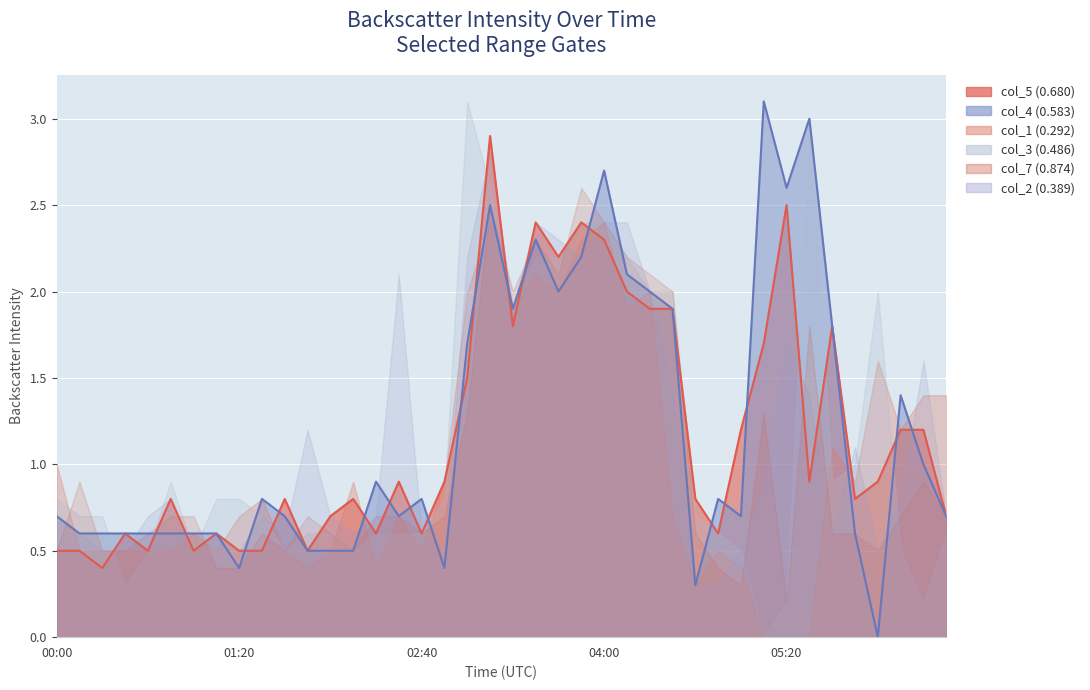

Reading left to right, extract all data points from this chart.

col_5 (0.680): 2011/08/18 00:00=0.5	2011/08/18 00:10=0.5	2011/08/18 00:20=0.4	2011/08/18 00:30=0.6	2011/08/18 00:40=0.5	2011/08/18 00:50=0.8	2011/08/18 01:00=0.5	2011/08/18 01:10=0.6	2011/08/18 01:20=0.5	2011/08/18 01:30=0.5	2011/08/18 01:40=0.8	2011/08/18 01:50=0.5	2011/08/18 02:00=0.7	2011/08/18 02:10=0.8	2011/08/18 02:20=0.6	2011/08/18 02:30=0.9	2011/08/18 02:40=0.6	2011/08/18 02:50=0.9	2011/08/18 03:00=1.5	2011/08/18 03:10=2.9	2011/08/18 03:20=1.8	2011/08/18 03:30=2.4	2011/08/18 03:40=2.2	2011/08/18 03:50=2.4	2011/08/18 04:00=2.3	2011/08/18 04:10=2.0	2011/08/18 04:20=1.9	2011/08/18 04:30=1.9	2011/08/18 04:40=0.8	2011/08/18 04:50=0.6	2011/08/18 05:00=1.2	2011/08/18 05:10=1.7	2011/08/18 05:20=2.5	2011/08/18 05:30=0.9	2011/08/18 05:40=1.8	2011/08/18 05:50=0.8	2011/08/18 06:00=0.9	2011/08/18 06:10=1.2	2011/08/18 06:20=1.2	2011/08/18 06:30=0.7
col_4 (0.583): 2011/08/18 00:00=0.7	2011/08/18 00:10=0.6	2011/08/18 00:20=0.6	2011/08/18 00:30=0.6	2011/08/18 00:40=0.6	2011/08/18 00:50=0.6	2011/08/18 01:00=0.6	2011/08/18 01:10=0.6	2011/08/18 01:20=0.4	2011/08/18 01:30=0.8	2011/08/18 01:40=0.7	2011/08/18 01:50=0.5	2011/08/18 02:00=0.5	2011/08/18 02:10=0.5	2011/08/18 02:20=0.9	2011/08/18 02:30=0.7	2011/08/18 02:40=0.8	2011/08/18 02:50=0.4	2011/08/18 03:00=1.7	2011/08/18 03:10=2.5	2011/08/18 03:20=1.9	2011/08/18 03:30=2.3	2011/08/18 03:40=2.0	2011/08/18 03:50=2.2	2011/08/18 04:00=2.7	2011/08/18 04:10=2.1	2011/08/18 04:20=2.0	2011/08/18 04:30=1.9	2011/08/18 04:40=0.3	2011/08/18 04:50=0.8	2011/08/18 05:00=0.7	2011/08/18 05:10=3.1	2011/08/18 05:20=2.6	2011/08/18 05:30=3.0	2011/08/18 05:40=1.8	2011/08/18 05:50=0.6	2011/08/18 06:00=0.0	2011/08/18 06:10=1.4	2011/08/18 06:20=1.0	2011/08/18 06:30=0.7
col_1 (0.292): 2011/08/18 00:00=1.0	2011/08/18 00:10=0.5	2011/08/18 00:20=0.5	2011/08/18 00:30=0.5	2011/08/18 00:40=0.5	2011/08/18 00:50=0.5	2011/08/18 01:00=0.6	2011/08/18 01:10=0.5	2011/08/18 01:20=0.7	2011/08/18 01:30=0.8	2011/08/18 01:40=0.5	2011/08/18 01:50=0.4	2011/08/18 02:00=0.5	2011/08/18 02:10=0.9	2011/08/18 02:20=0.4	2011/08/18 02:30=0.7	2011/08/18 02:40=0.5	2011/08/18 02:50=0.9	2011/08/18 03:00=2.0	2011/08/18 03:10=2.4	2011/08/18 03:20=1.9	2011/08/18 03:30=2.1	2011/08/18 03:40=2.0	2011/08/18 03:50=2.3	2011/08/18 04:00=2.4	2011/08/18 04:10=1.9	2011/08/18 04:20=2.0	2011/08/18 04:30=0.7	2011/08/18 04:40=0.3	2011/08/18 04:50=0.5	2011/08/18 05:00=0.4	2011/08/18 05:10=0.0	2011/08/18 05:20=0.0	2011/08/18 05:30=0.0	2011/08/18 05:40=1.1	2011/08/18 05:50=0.9	2011/08/18 06:00=1.6	2011/08/18 06:10=1.2	2011/08/18 06:20=1.4	2011/08/18 06:30=1.4
col_3 (0.486): 2011/08/18 00:00=0.8	2011/08/18 00:10=0.7	2011/08/18 00:20=0.7	2011/08/18 00:30=0.3	2011/08/18 00:40=0.5	2011/08/18 00:50=0.9	2011/08/18 01:00=0.5	2011/08/18 01:10=0.8	2011/08/18 01:20=0.8	2011/08/18 01:30=0.7	2011/08/18 01:40=0.5	2011/08/18 01:50=0.6	2011/08/18 02:00=0.6	2011/08/18 02:10=0.5	2011/08/18 02:20=0.6	2011/08/18 02:30=0.6	2011/08/18 02:40=0.6	2011/08/18 02:50=0.8	2011/08/18 03:00=3.1	2011/08/18 03:10=2.6	2011/08/18 03:20=1.9	2011/08/18 03:30=2.2	2011/08/18 03:40=2.2	2011/08/18 03:50=2.4	2011/08/18 04:00=2.4	2011/08/18 04:10=2.2	2011/08/18 04:20=2.0	2011/08/18 04:30=2.0	2011/08/18 04:40=0.7	2011/08/18 04:50=0.6	2011/08/18 05:00=0.5	2011/08/18 05:10=0.0	2011/08/18 05:20=0.2	2011/08/18 05:30=2.9	2011/08/18 05:40=0.9	2011/08/18 05:50=1.0	2011/08/18 06:00=2.0	2011/08/18 06:10=0.5	2011/08/18 06:20=0.2	2011/08/18 06:30=0.6
col_7 (0.874): 2011/08/18 00:00=0.5	2011/08/18 00:10=0.9	2011/08/18 00:20=0.5	2011/08/18 00:30=0.5	2011/08/18 00:40=0.6	2011/08/18 00:50=0.7	2011/08/18 01:00=0.7	2011/08/18 01:10=0.4	2011/08/18 01:20=0.4	2011/08/18 01:30=0.6	2011/08/18 01:40=0.5	2011/08/18 01:50=0.7	2011/08/18 02:00=0.6	2011/08/18 02:10=0.5	2011/08/18 02:20=0.7	2011/08/18 02:30=0.7	2011/08/18 02:40=0.6	2011/08/18 02:50=0.7	2011/08/18 03:00=1.3	2011/08/18 03:10=2.5	2011/08/18 03:20=2.0	2011/08/18 03:30=2.3	2011/08/18 03:40=2.1	2011/08/18 03:50=2.6	2011/08/18 04:00=2.4	2011/08/18 04:10=2.2	2011/08/18 04:20=2.1	2011/08/18 04:30=2.0	2011/08/18 04:40=0.6	2011/08/18 04:50=0.4	2011/08/18 05:00=0.3	2011/08/18 05:10=1.3	2011/08/18 05:20=0.2	2011/08/18 05:30=1.8	2011/08/18 05:40=0.6	2011/08/18 05:50=0.6	2011/08/18 06:00=0.5	2011/08/18 06:10=0.7	2011/08/18 06:20=0.9	2011/08/18 06:30=0.7
col_2 (0.389): 2011/08/18 00:00=0.7	2011/08/18 00:10=0.6	2011/08/18 00:20=0.5	2011/08/18 00:30=0.5	2011/08/18 00:40=0.7	2011/08/18 00:50=0.8	2011/08/18 01:00=0.5	2011/08/18 01:10=0.6	2011/08/18 01:20=0.5	2011/08/18 01:30=0.7	2011/08/18 01:40=0.6	2011/08/18 01:50=1.2	2011/08/18 02:00=0.7	2011/08/18 02:10=0.6	2011/08/18 02:20=0.7	2011/08/18 02:30=2.1	2011/08/18 02:40=0.6	2011/08/18 02:50=0.5	2011/08/18 03:00=2.2	2011/08/18 03:10=2.8	2011/08/18 03:20=1.9	2011/08/18 03:30=2.4	2011/08/18 03:40=2.3	2011/08/18 03:50=2.2	2011/08/18 04:00=2.4	2011/08/18 04:10=2.4	2011/08/18 04:20=2.0	2011/08/18 04:30=1.4	2011/08/18 04:40=0.3	2011/08/18 04:50=0.3	2011/08/18 05:00=0.5	2011/08/18 05:10=0.9	2011/08/18 05:20=1.7	2011/08/18 05:30=1.4	2011/08/18 05:40=0.6	2011/08/18 05:50=1.1	2011/08/18 06:00=0.5	2011/08/18 06:10=0.8	2011/08/18 06:20=1.6	2011/08/18 06:30=0.7